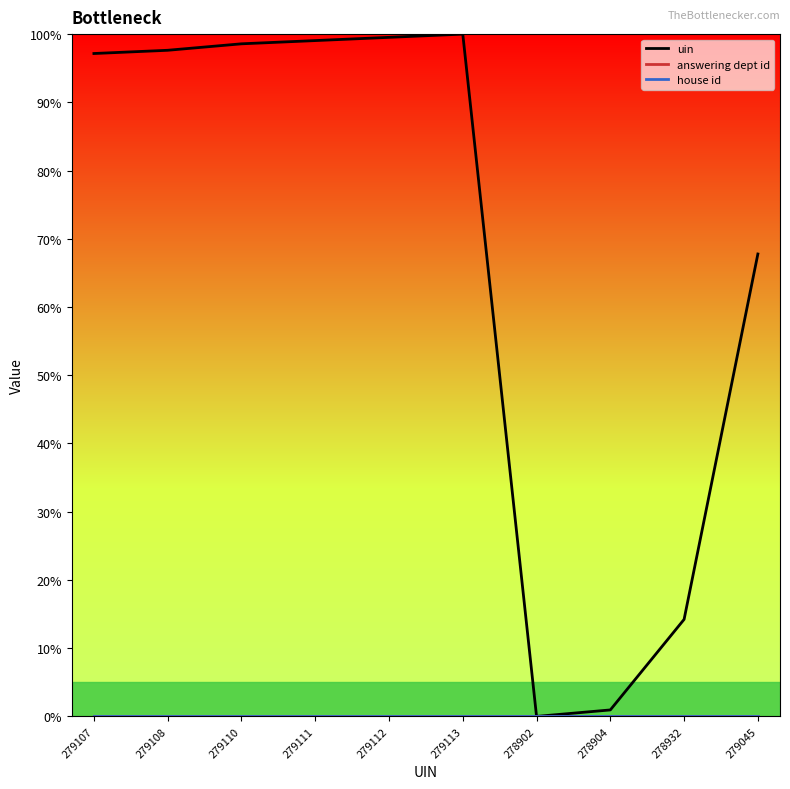

Is the value of house id at 279110 greater than the value of uin at 278932?

No